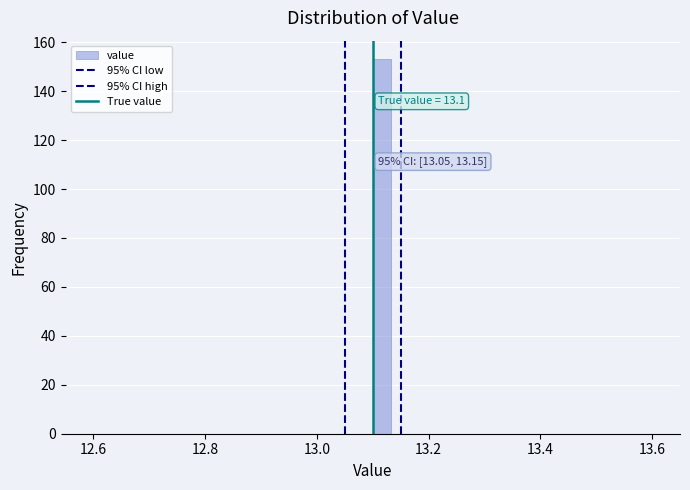

Read against the x-axis, roughly where is the centre of the tallest bar?

13.12